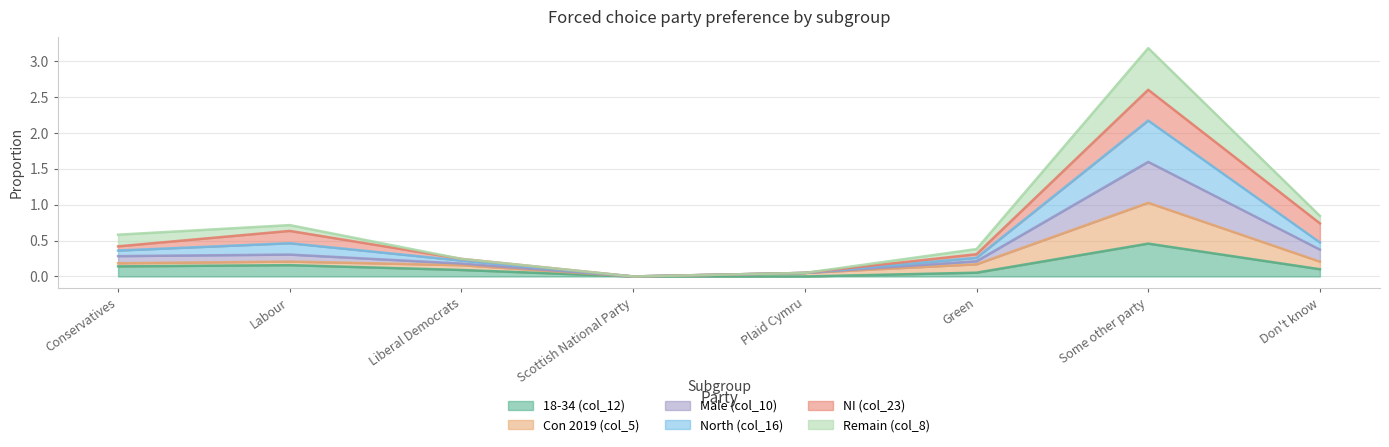

How many 18-34 (col_12) values are between 0 and 1?

8